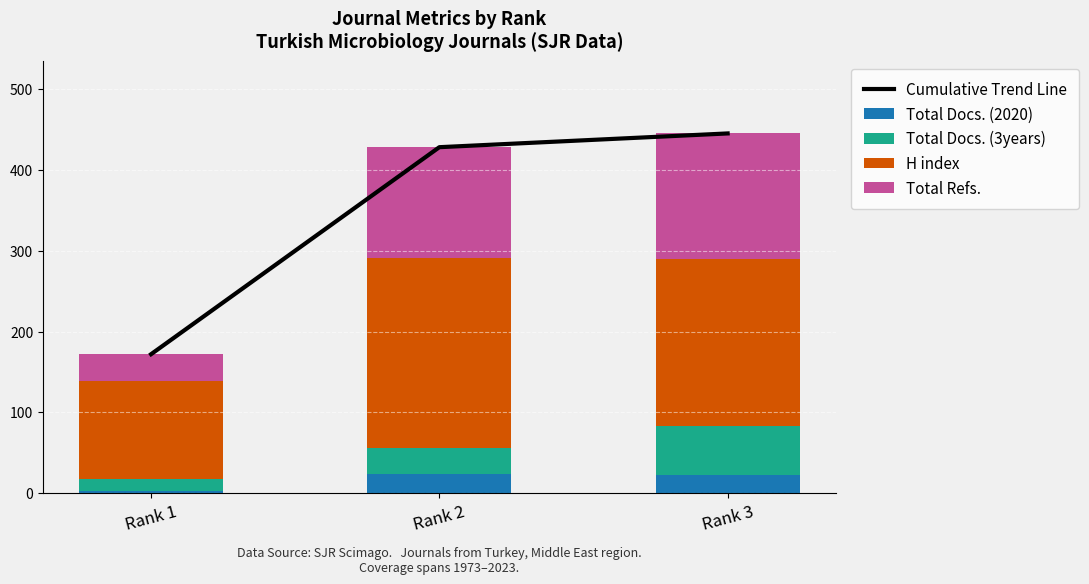

Reading right to left, extract all data points from this chart.

Cumulative Trend Line: 445	428	172
Total Docs. (2020): 23	24	3
Total Docs. (3years): 60	32	15
H index: 207	235	121
Total Refs.: 155	137	33